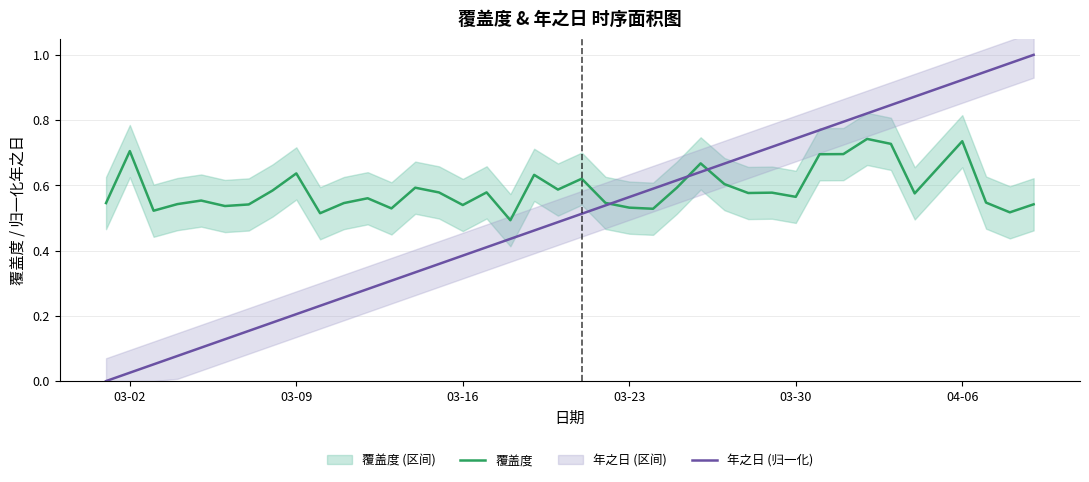

Is it true that 覆盖度 equals 1.0 at 34?

False